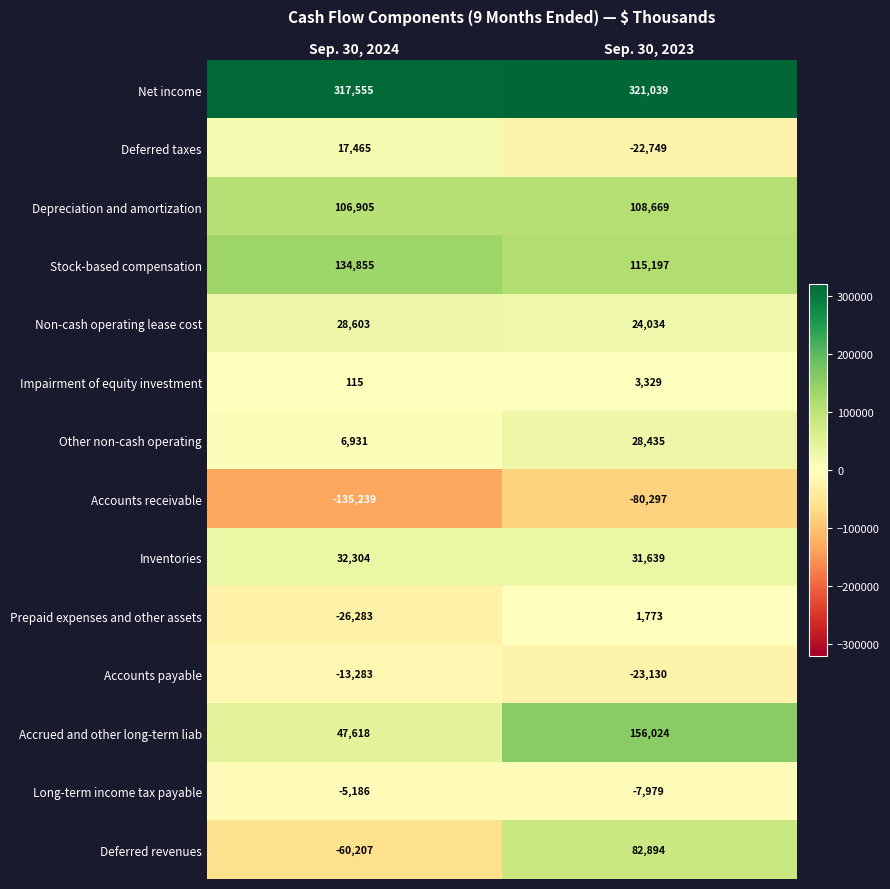

What is the sum of all Impairment of equity investment values?

3444